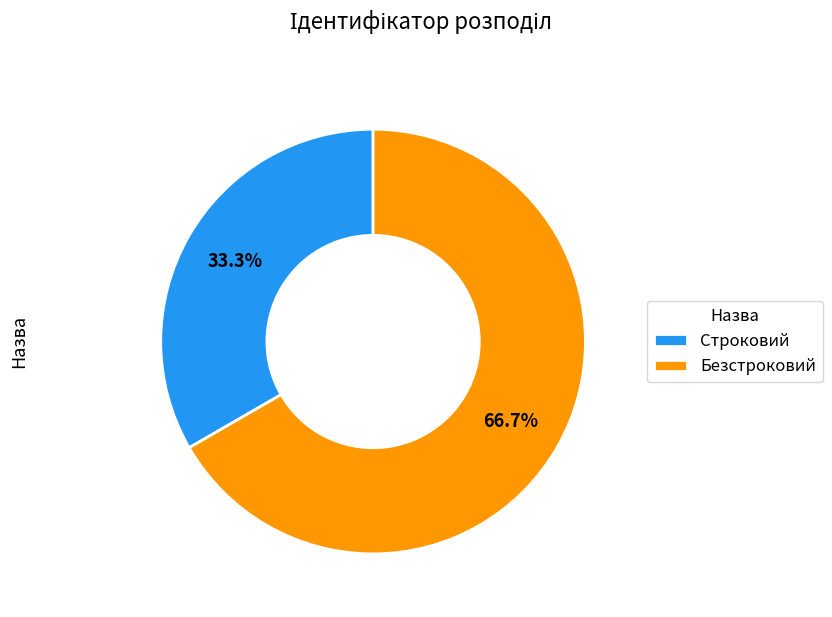

Does Безстроковий account for over 50% of the chart?

Yes